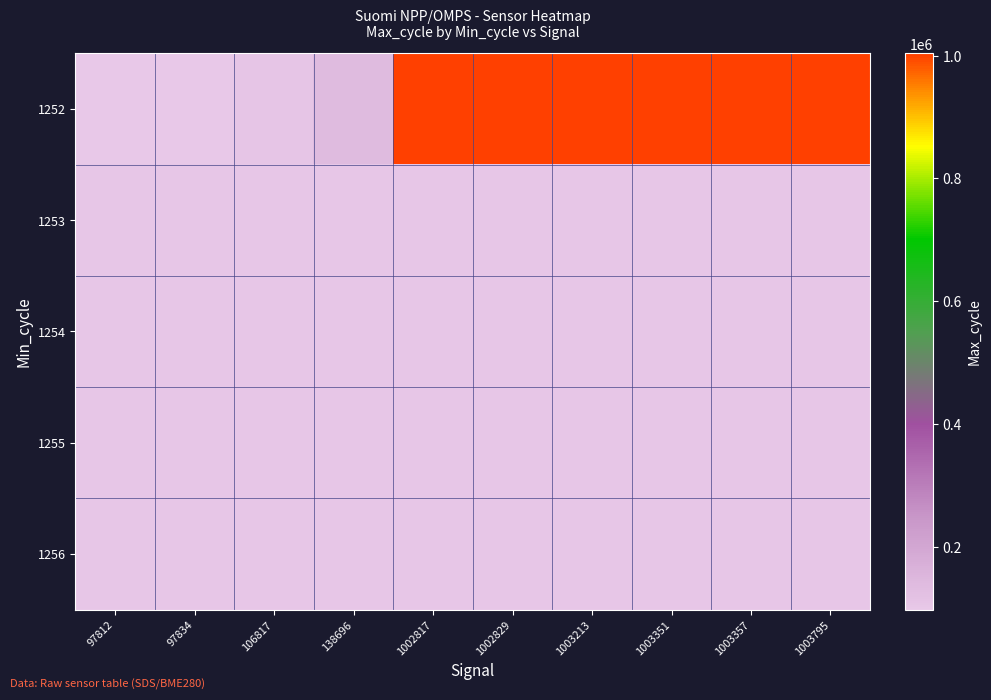

Reading left to right, transcribe all the data shown in this chart.

1252: 97812=97812	97834=97834	106817=106817	138696=138696	1002817=1002817	1002829=1002829	1003213=1003213	1003351=1003351	1003357=1003357	1003795=1003795
1253: 97812=103355	97834=103481	106817=103462	138696=103311	1002817=102641	1002829=102634	1003213=102703	1003351=101802	1003357=102729	1003795=102729
1254: 97812=103421	97834=103332	106817=103453	138696=103581	1002817=103341	1002829=103332	1003213=102510	1003351=103468	1003357=103332	1003795=103468
1255: 97812=103569	97834=103481	106817=103729	138696=103311	1002817=103388	1002829=103350	1003213=104243	1003351=103949	1003357=102590	1003795=103729
1256: 97812=103421	97834=103332	106817=102729	138696=103311	1002817=103311	1002829=103468	1003213=102510	1003351=103300	1003357=103468	1003795=102729